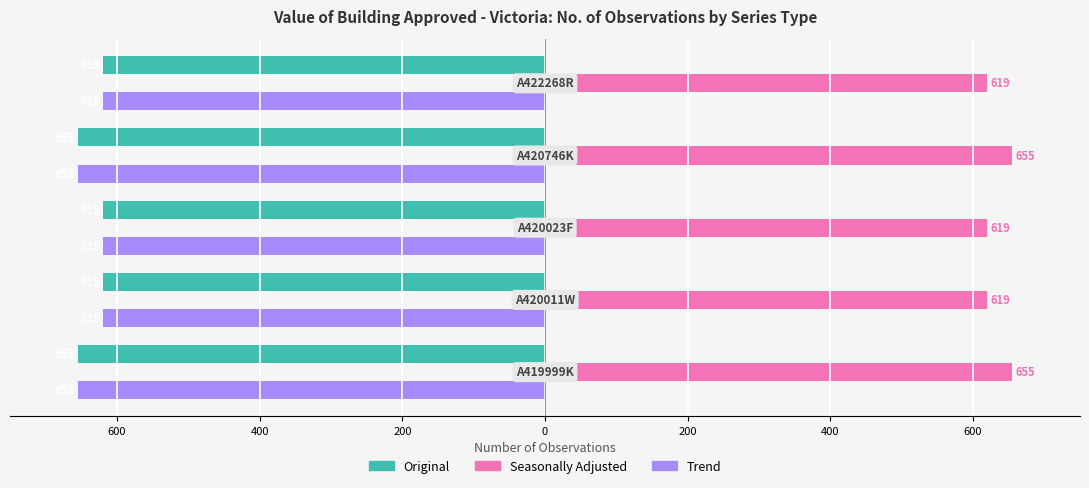

What is the difference between the maximum and minimum values in the Trend series?

36